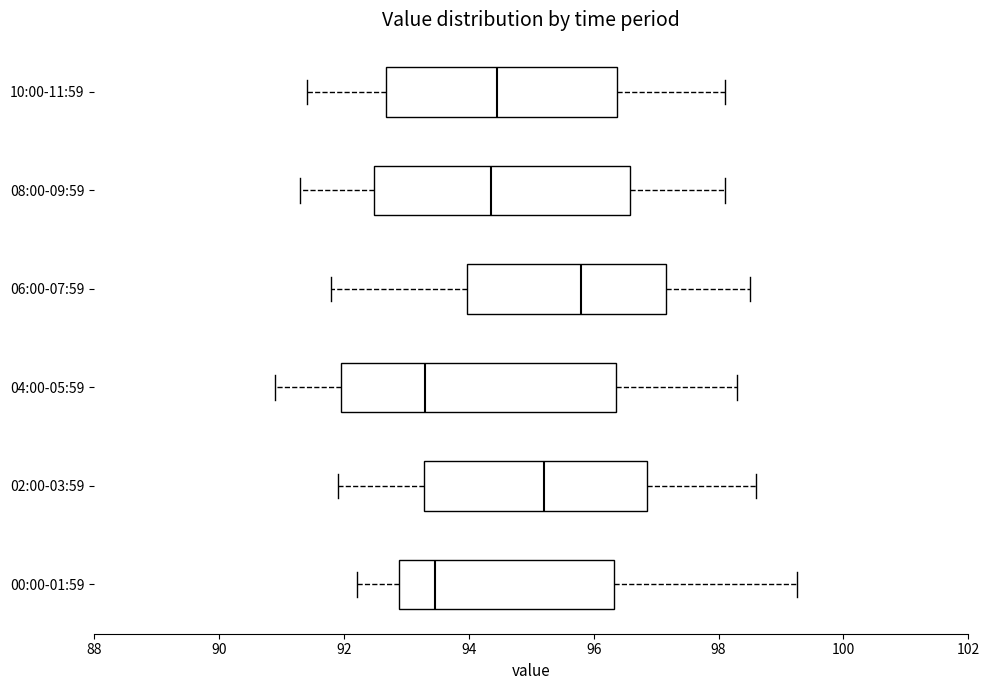

Reading bottom to top, read every box against the x-axis: the position of its median line, the range the box covers, and the ends of its whiskers. The values are not printed on the chart, so give them approximately, as read against the axis.

00:00-01:59: median 93.4, box 92.8 to 96.4, whiskers 92.2 to 99.2
02:00-03:59: median 95.2, box 93.2 to 96.8, whiskers 92.0 to 98.6
04:00-05:59: median 93.4, box 92.0 to 96.4, whiskers 91.0 to 98.4
06:00-07:59: median 95.8, box 94.0 to 97.2, whiskers 91.8 to 98.6
08:00-09:59: median 94.4, box 92.4 to 96.6, whiskers 91.4 to 98.2
10:00-11:59: median 94.4, box 92.6 to 96.4, whiskers 91.4 to 98.2